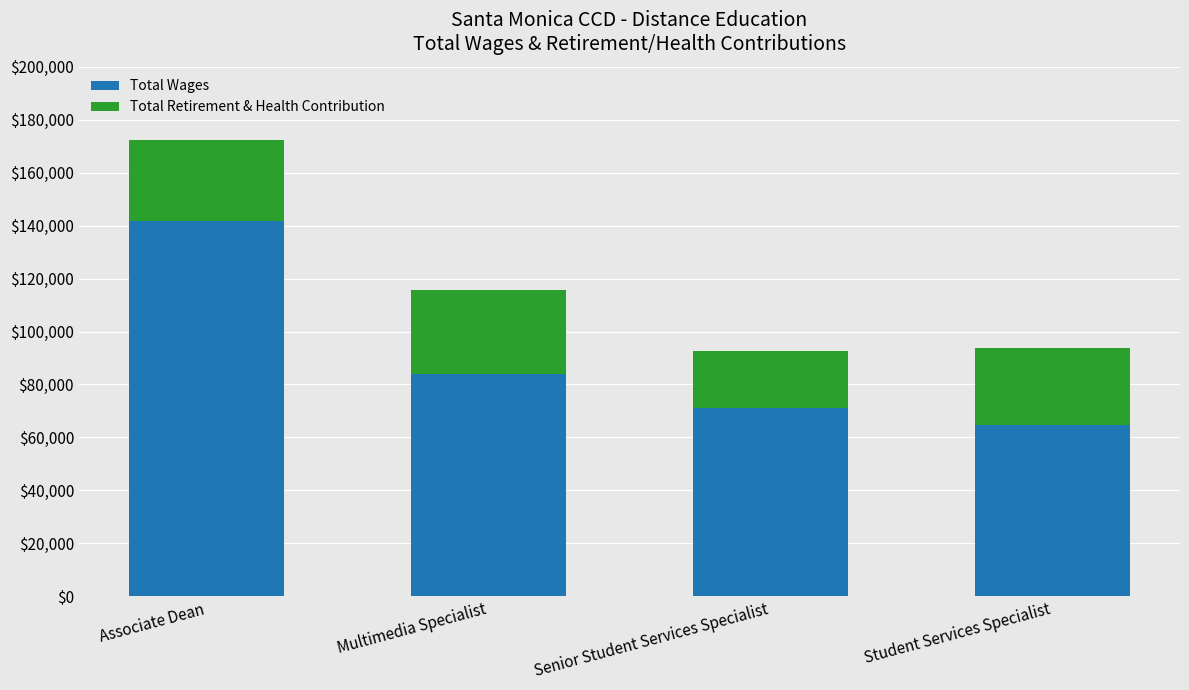

What is the highest value of the Total Wages series?

141954